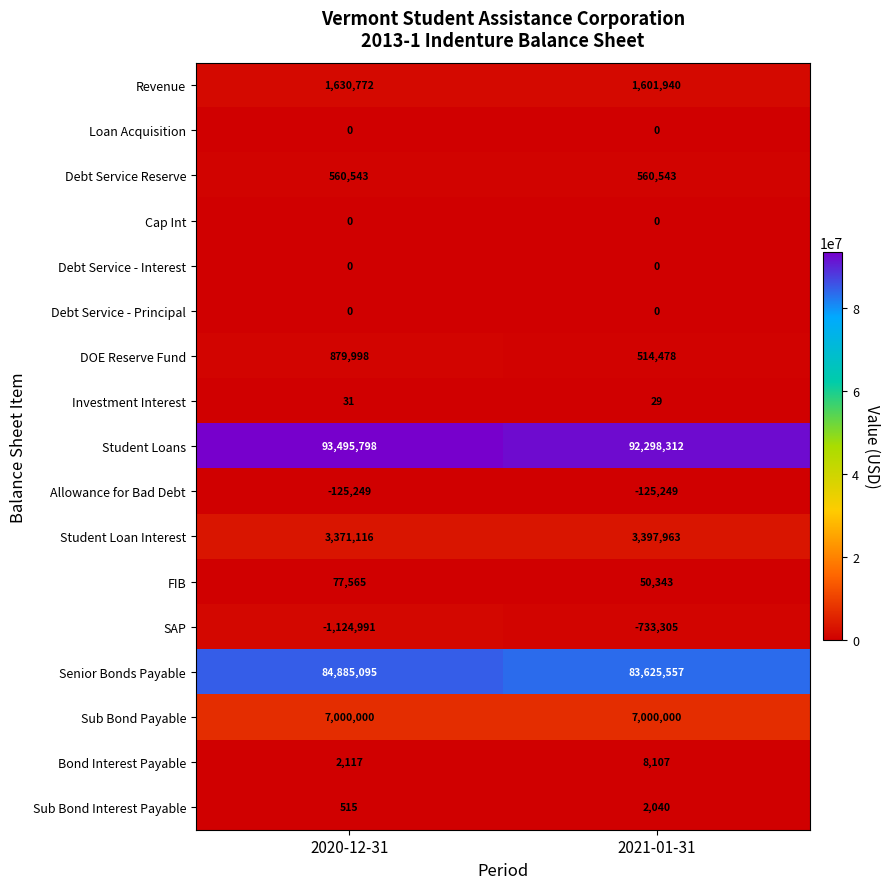

Is it true that DOE Reserve Fund equals 914722 at 2021-01-31?

False